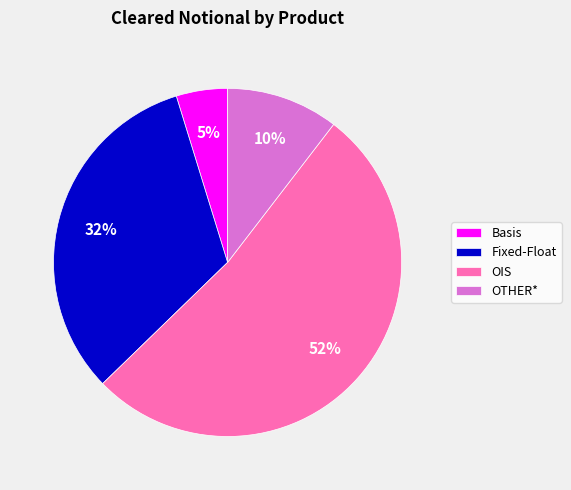

Does OTHER* represent more than half of the total?

No